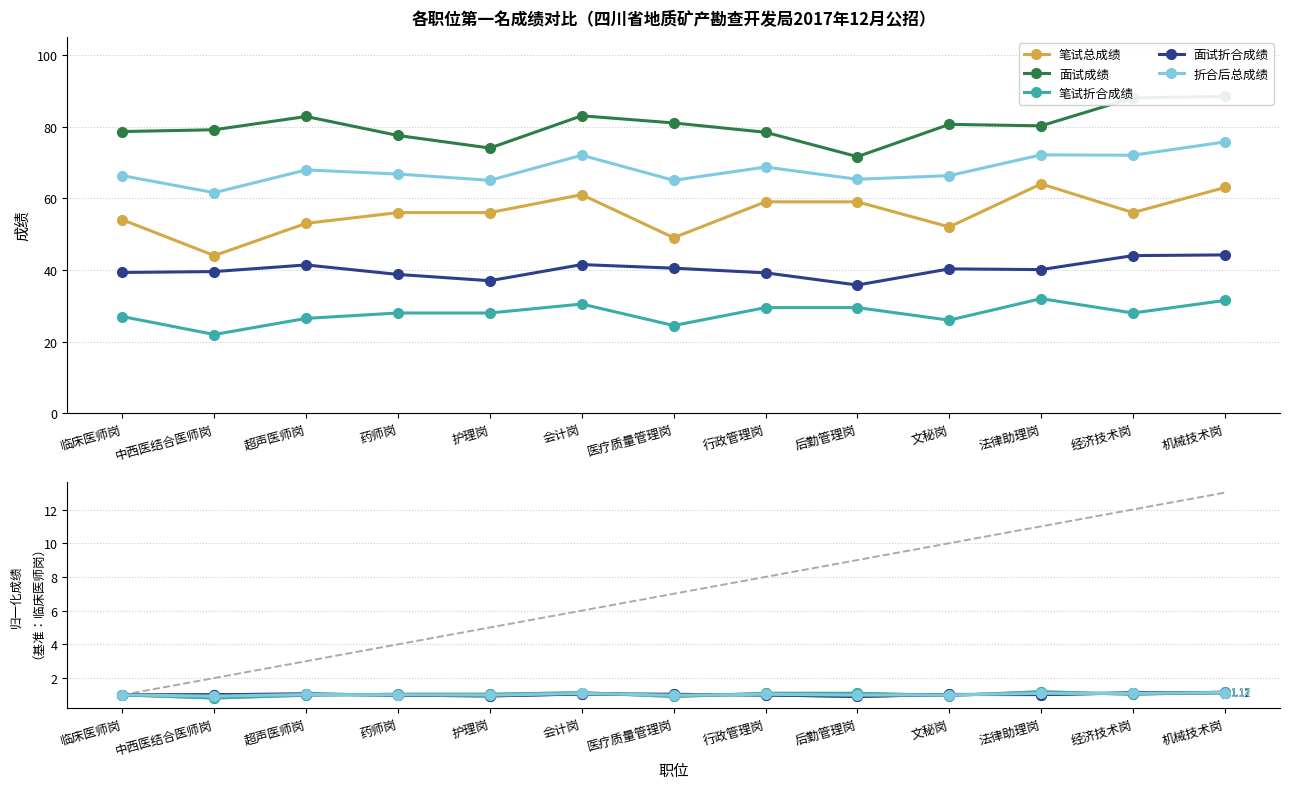

Read the 笔试折合成绩 value at 临床医师岗.

1.0